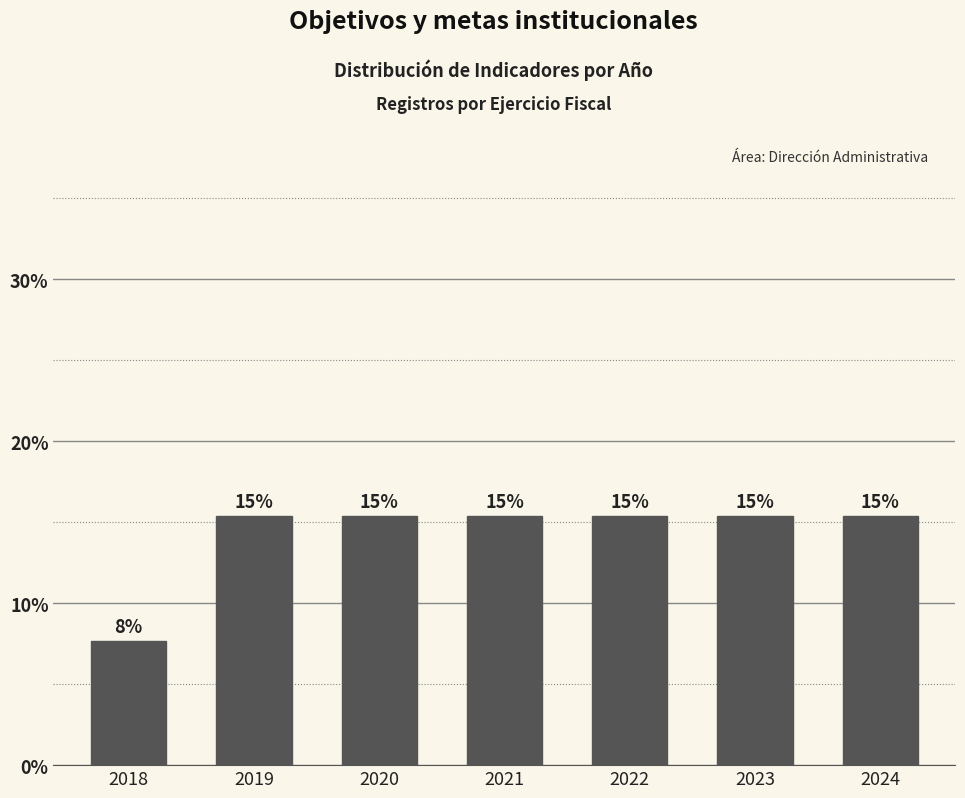

How many bars are there in total?

7